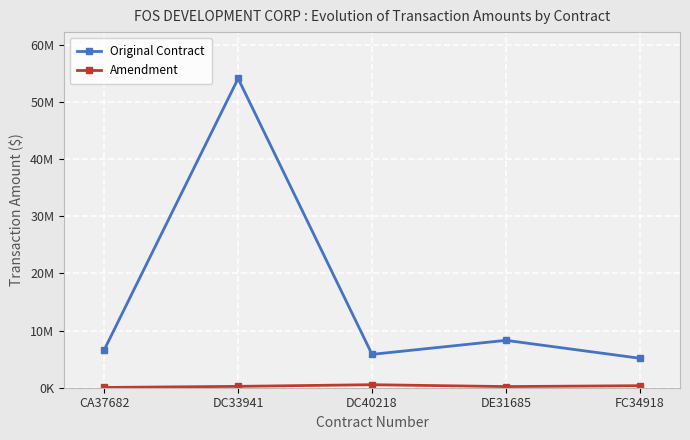

True or false: Original Contract and Amendment intersect in this chart.

False